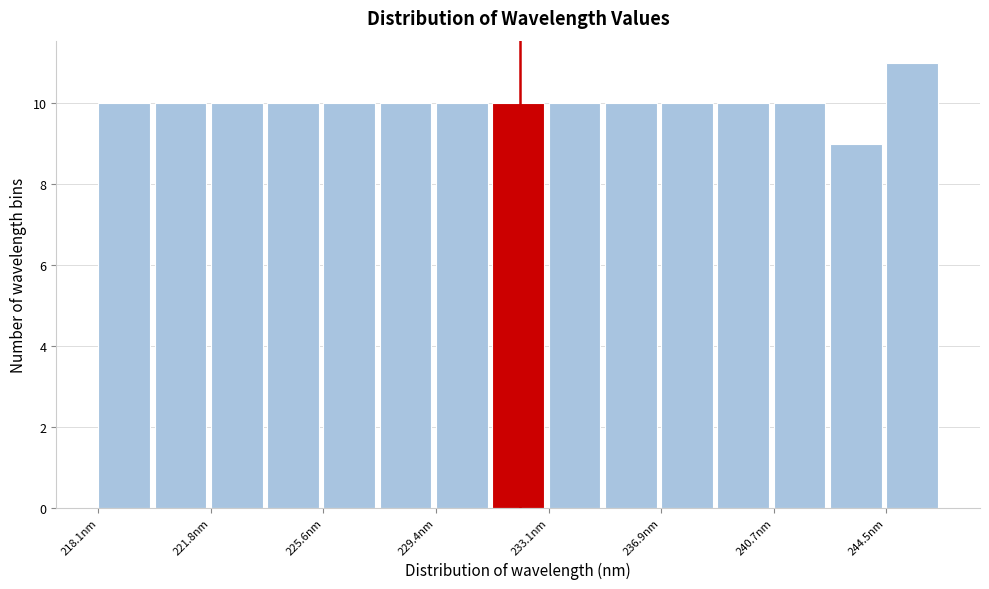

Around what value on the x-axis is the tallest bar? Give the approximate position of its centre, as read against the axis.

245.5